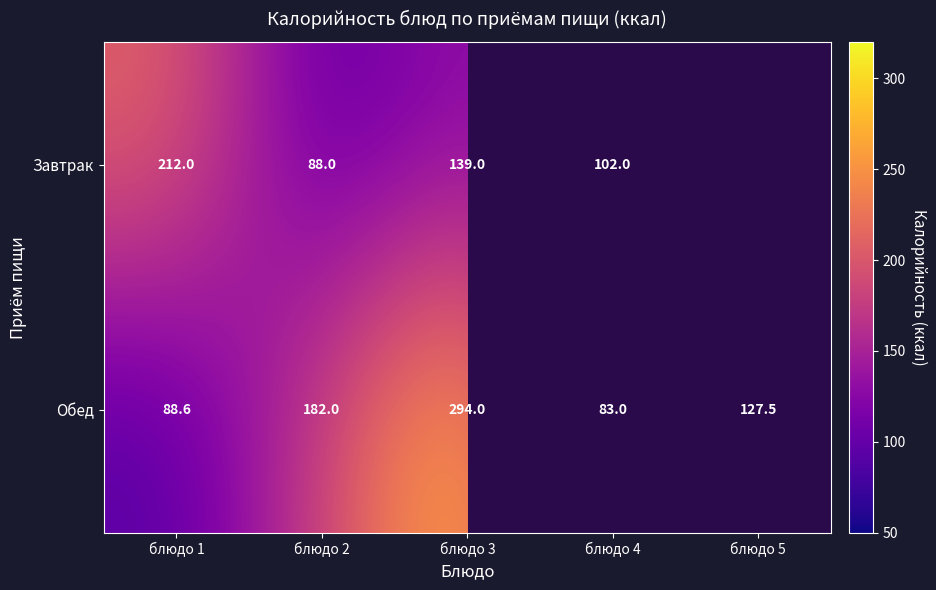

The value of Завтрак at блюдо 1 is 212.0. True or false?

True